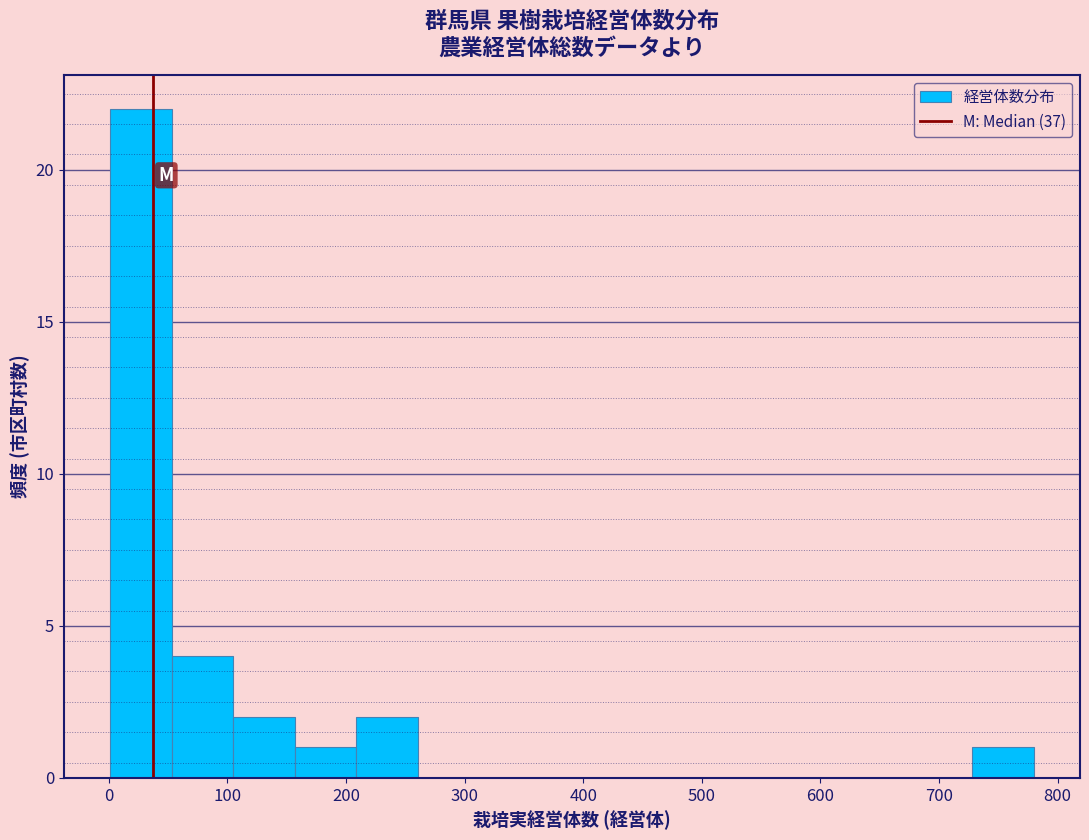

Over which range of the x-axis is the bar tallest?

0 to 50